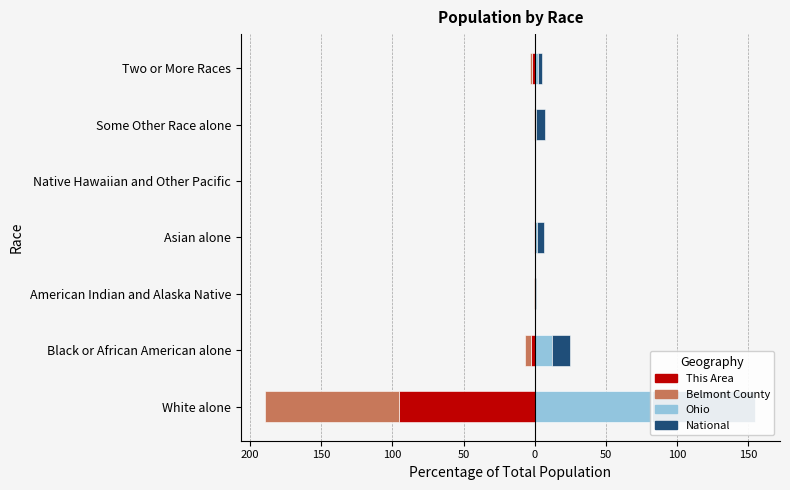

How many groups of bars are there?

7